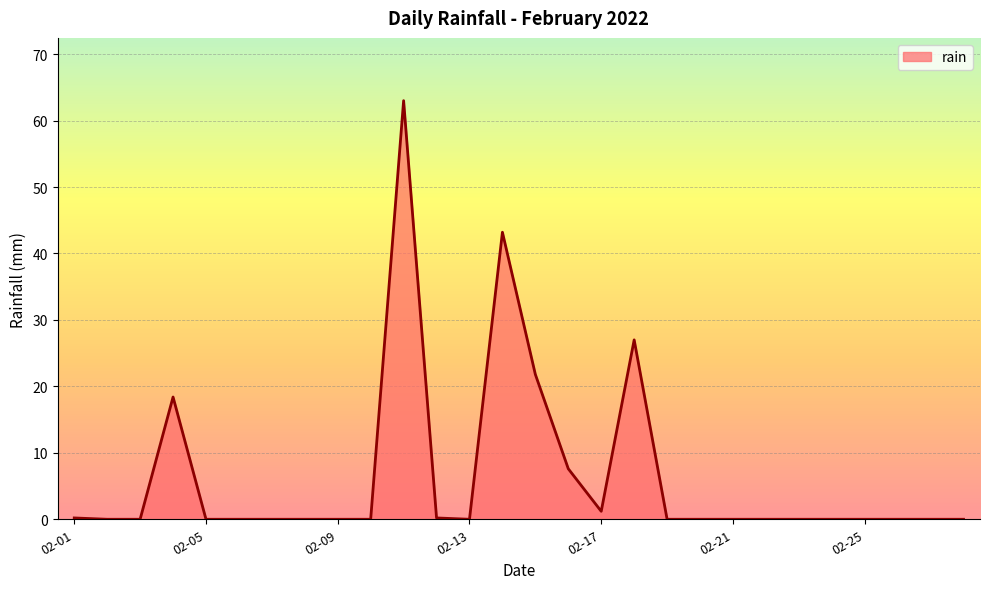

What is the sum of all values?

182.6